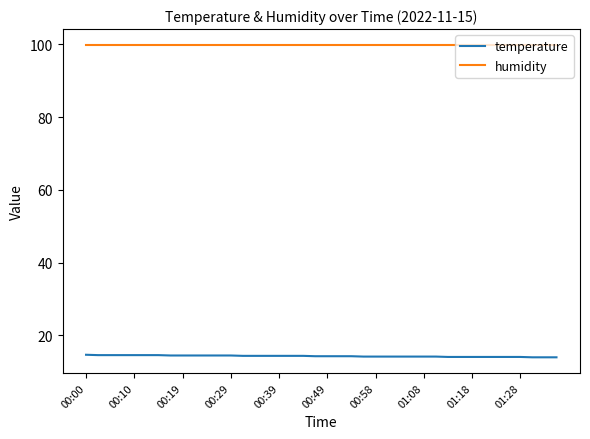

Rank the series by their average value, from lowest to highest.

temperature, humidity